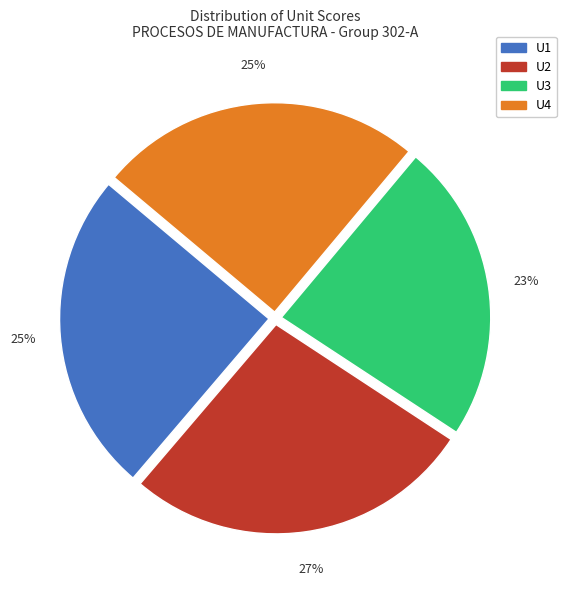

What is the ratio of the value at U2 to the value at U1?

1.1